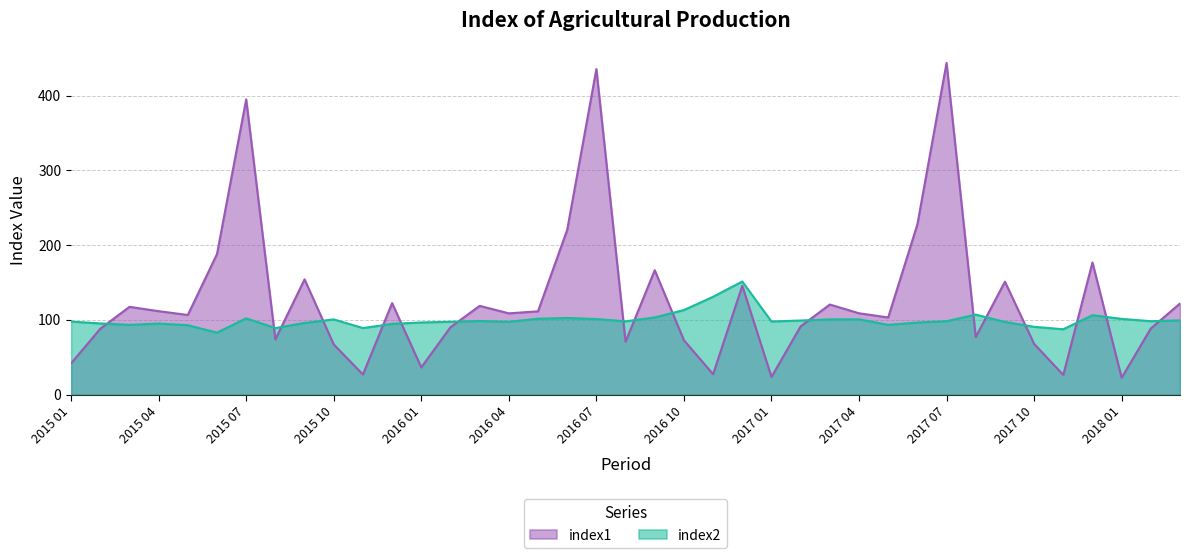

Reading left to right, transcribe all the data shown in this chart.

index1: 2015 01=41.7	2015 02=88.0	2015 03=117.3	2015 04=111.5	2015 05=106.4	2015 06=188.0	2015 07=394.9	2015 08=73.7	2015 09=154.1	2015 10=67.0	2015 11=26.8	2015 12=122.3	2016 01=36.3	2016 02=90.0	2016 03=118.6	2016 04=108.6	2016 05=111.3	2016 06=220.3	2016 07=435.4	2016 08=70.6	2016 09=166.3	2016 10=72.6	2016 11=27.2	2016 12=145.5	2017 01=23.5	2017 02=91.2	2017 03=120.4	2017 04=108.7	2017 05=103.1	2017 06=227.5	2017 07=443.7	2017 08=76.9	2017 09=151.0	2017 10=67.8	2017 11=26.2	2017 12=176.7	2018 01=22.4	2018 02=88.4	2018 03=121.8
index2: 2015 01=97.6	2015 02=95.1	2015 03=93.2	2015 04=94.9	2015 05=92.7	2015 06=82.8	2015 07=101.9	2015 08=88.9	2015 09=95.8	2015 10=100.5	2015 11=88.9	2015 12=94.5	2016 01=96.4	2016 02=97.3	2016 03=98.3	2016 04=97.3	2016 05=101.4	2016 06=102.4	2016 07=101.0	2016 08=97.9	2016 09=103.1	2016 10=113.0	2016 11=130.8	2016 12=151.2	2017 01=97.7	2017 02=99.0	2017 03=100.5	2017 04=100.6	2017 05=93.2	2017 06=96.3	2017 07=98.1	2017 08=106.9	2017 09=97.1	2017 10=90.6	2017 11=87.3	2017 12=106.1	2018 01=101.2	2018 02=98.1	2018 03=99.2